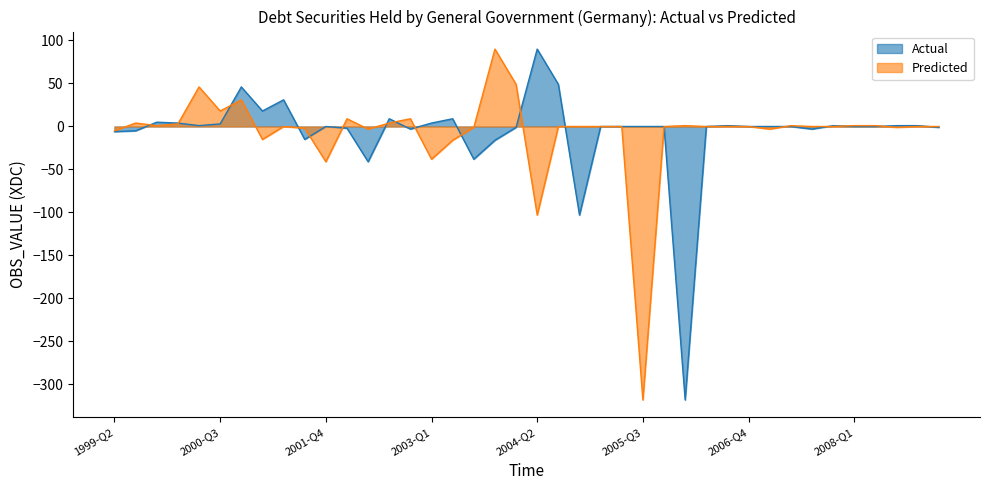

At 2007-Q3, list the series in order from largest to smallest.

Predicted, Actual